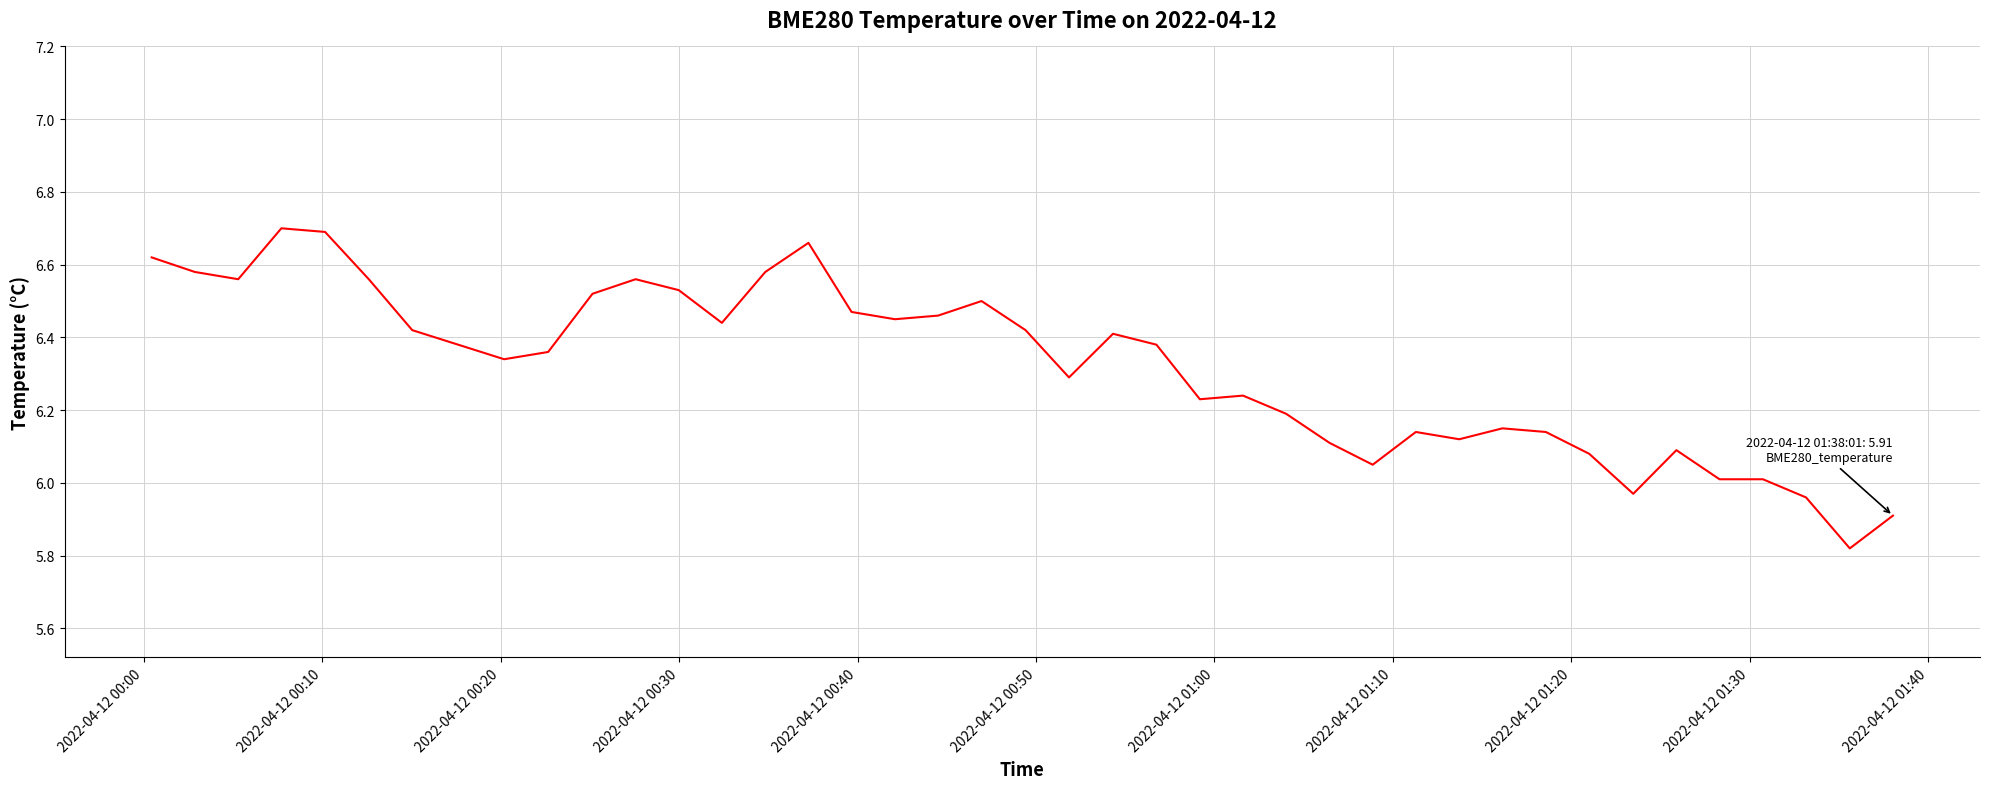

What is the difference between the maximum and minimum values?

0.9